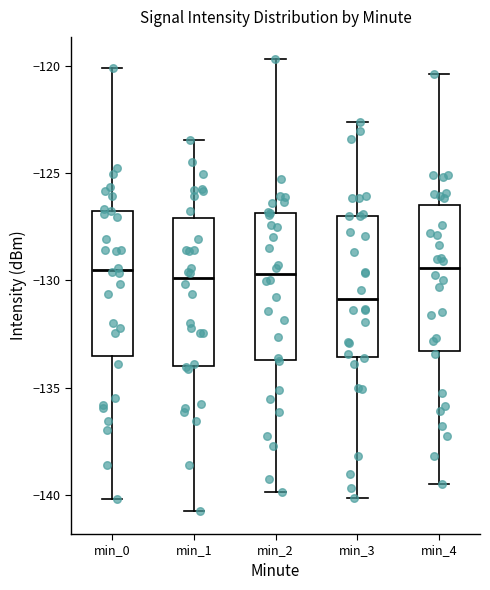

Where is the lower edge of the box for min_1 on the y-axis? The values are not printed on the chart, so give them approximately, as read against the axis.

-134.0